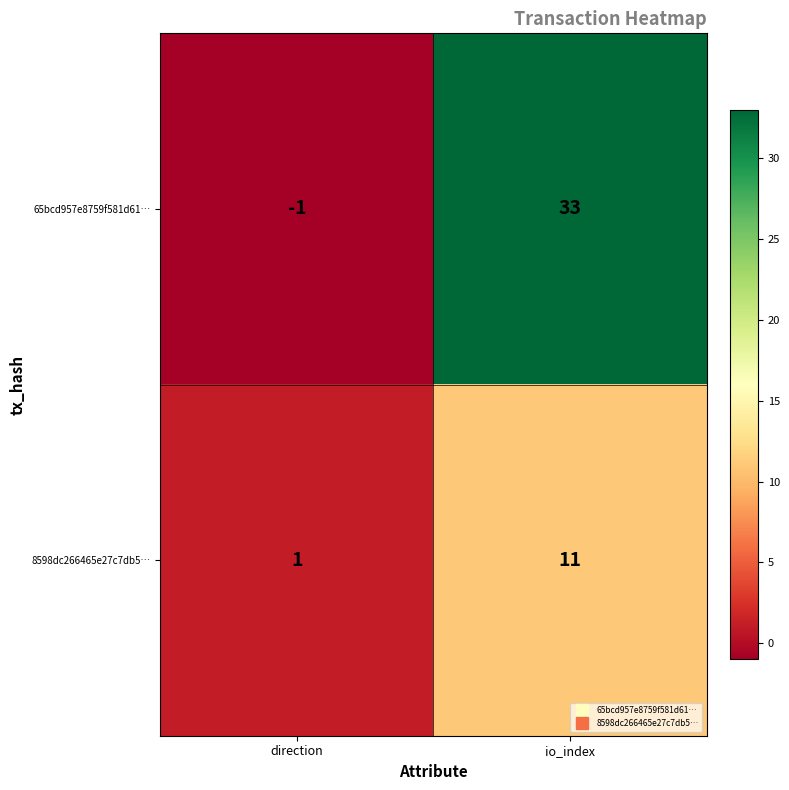

Which series changed the most between direction and io_index?

65bcd957e8759f581d61…